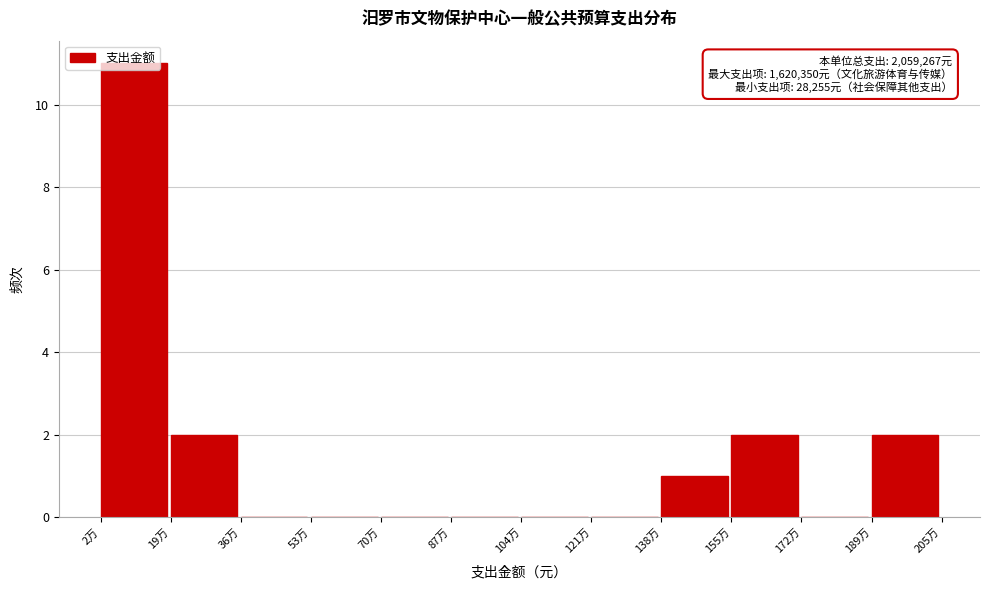

Is it true that the value at 87万 is 0?

True